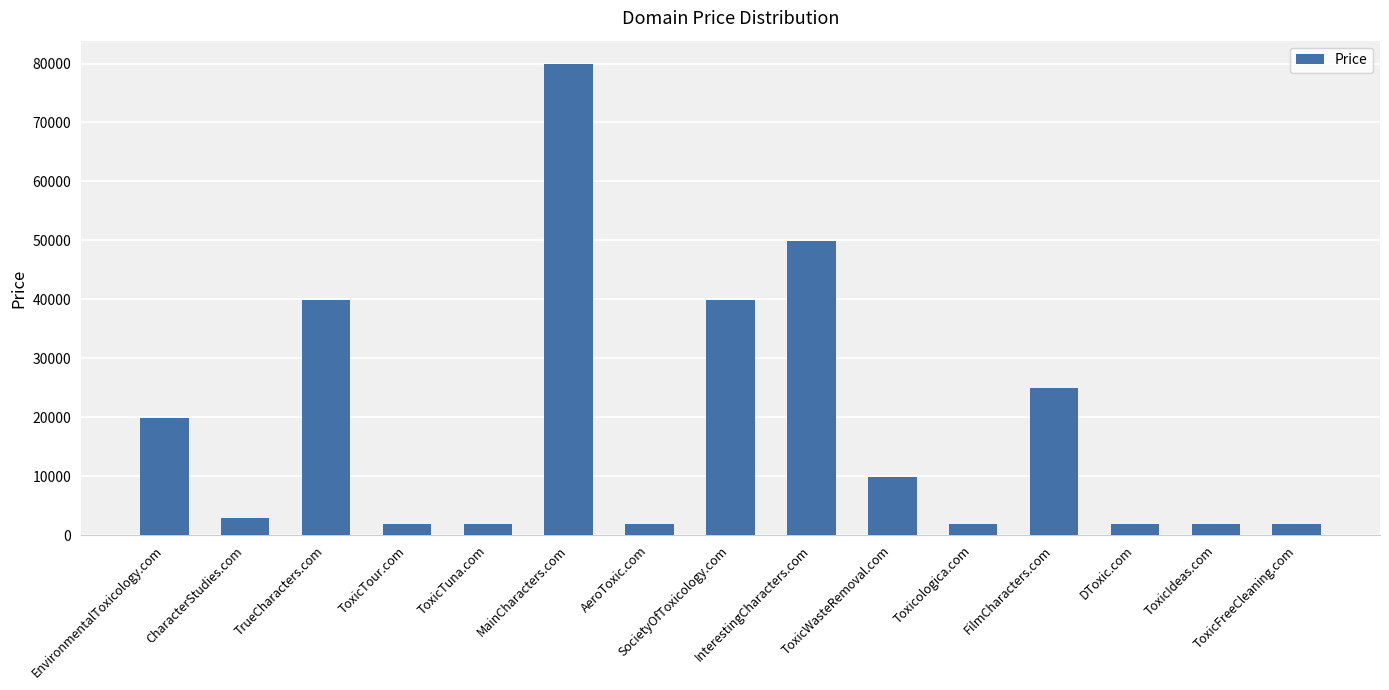

What is the value of the 8th bar from the left?

39888